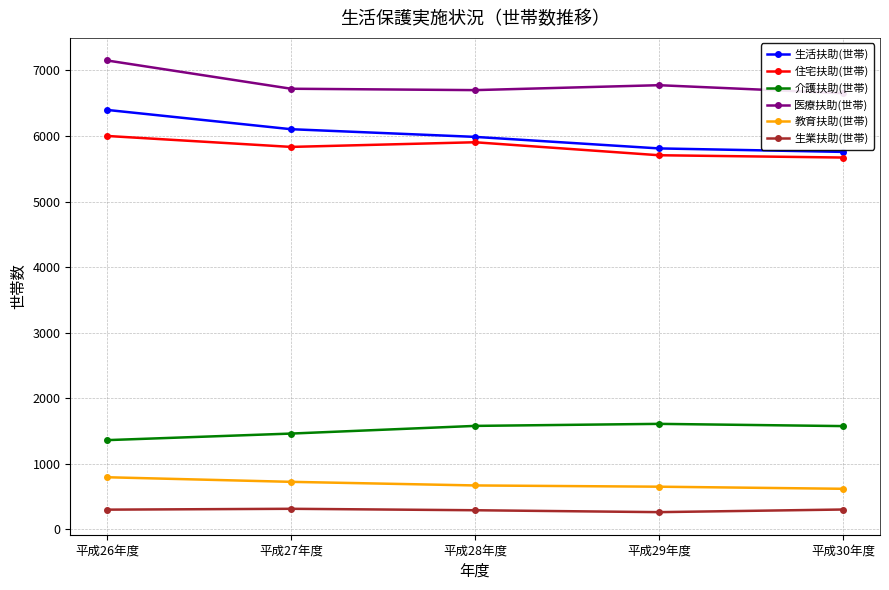

What is the label of the 5th point from the right?

平成26年度